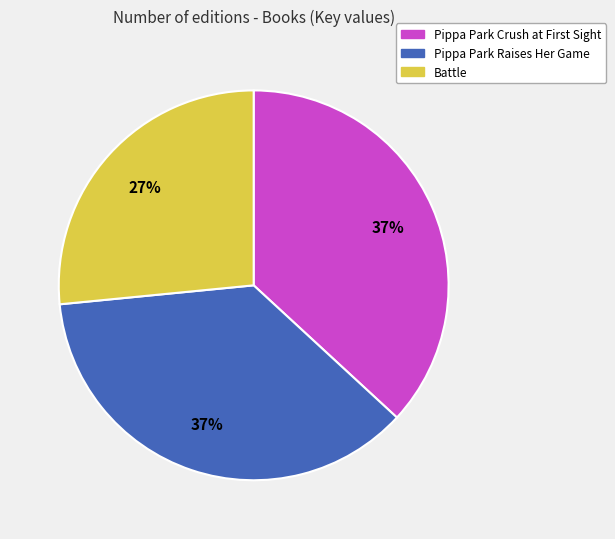

To the nearest percent, what is the difference between the largest and smallest slice percentages?

10%